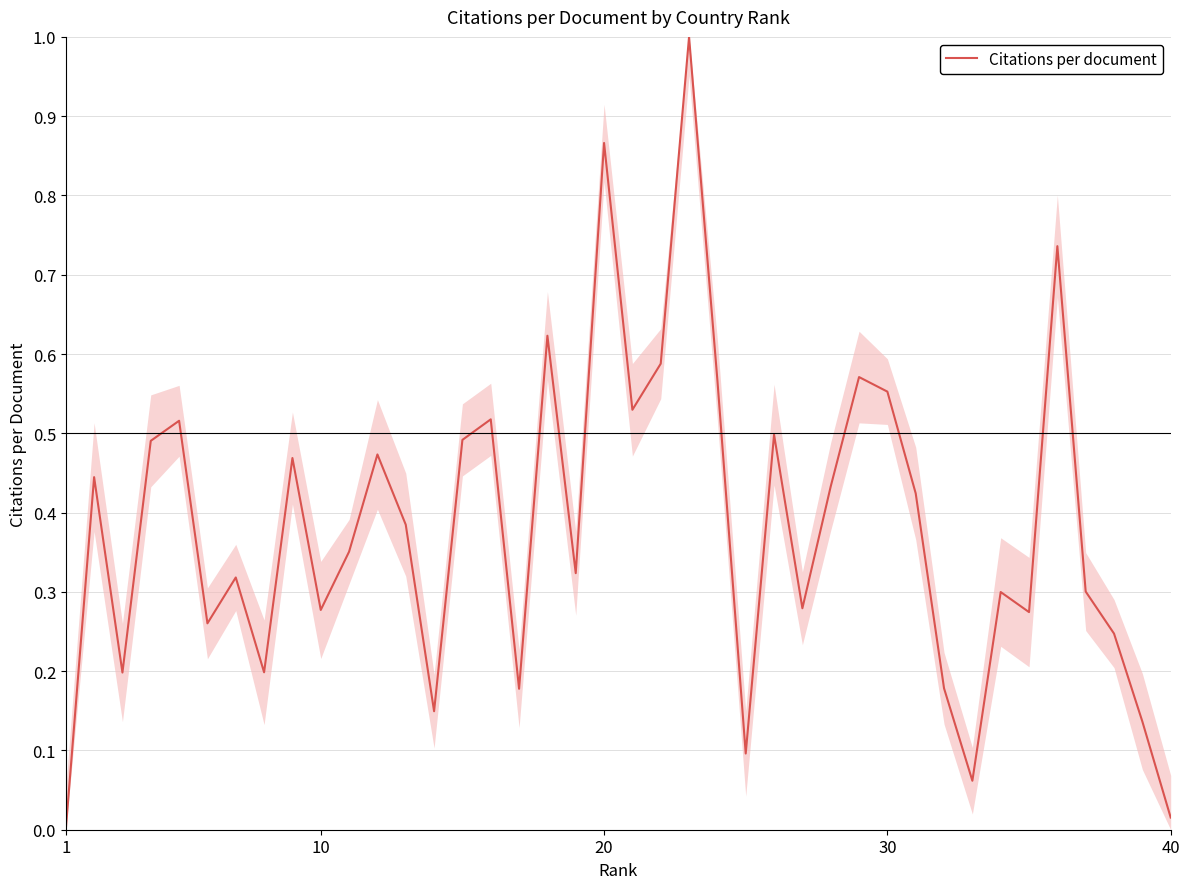

What is the greatest value displayed?

1.0